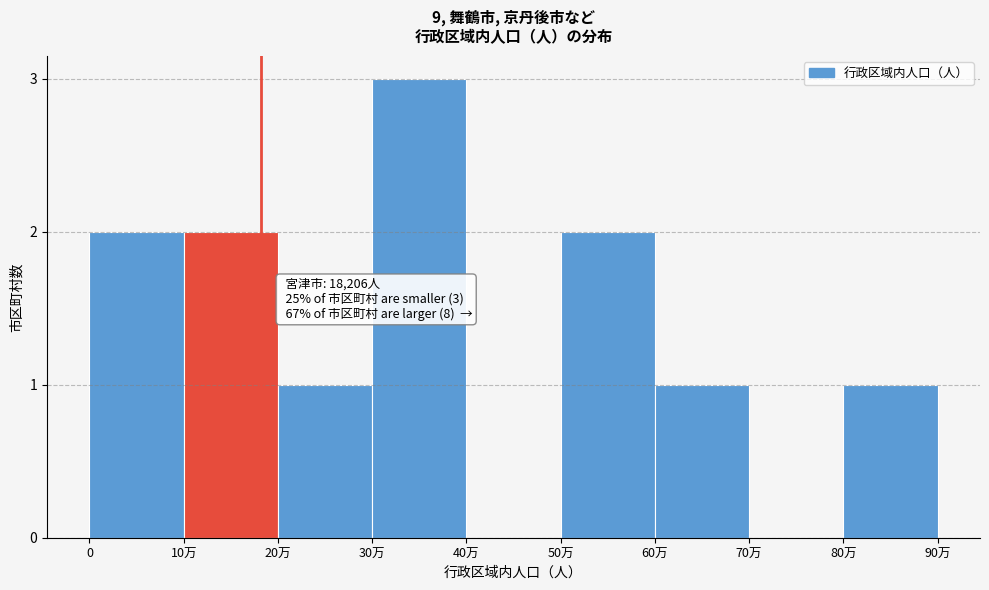

Reading right to left, transcribe all the data shown in this chart.

80万=1	70万=0	60万=1	50万=2	40万=0	30万=3	20万=1	10万=2	0=2